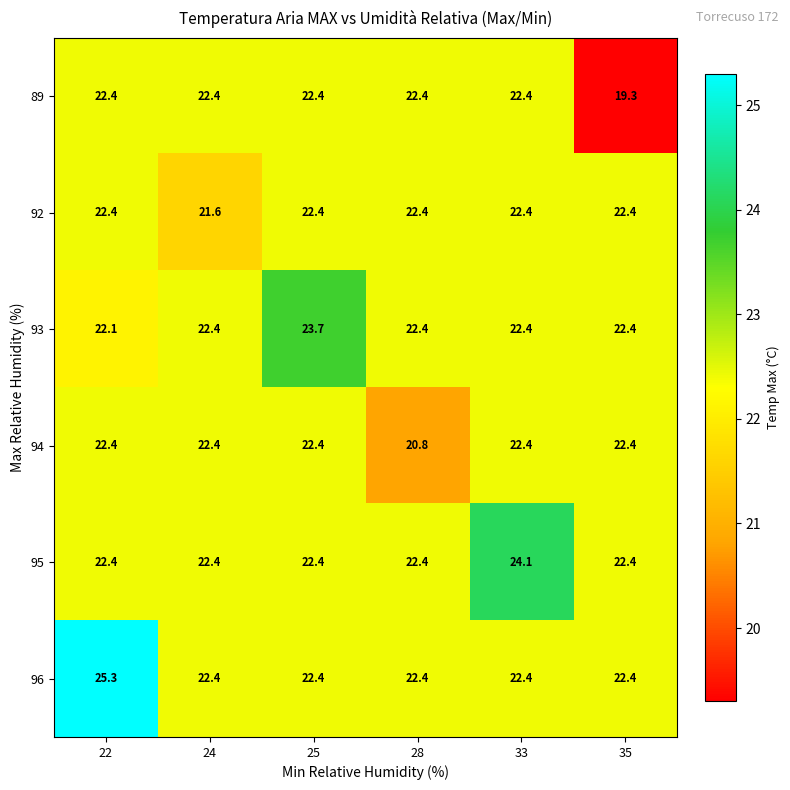

What is the minimum value shown in the chart?

19.3